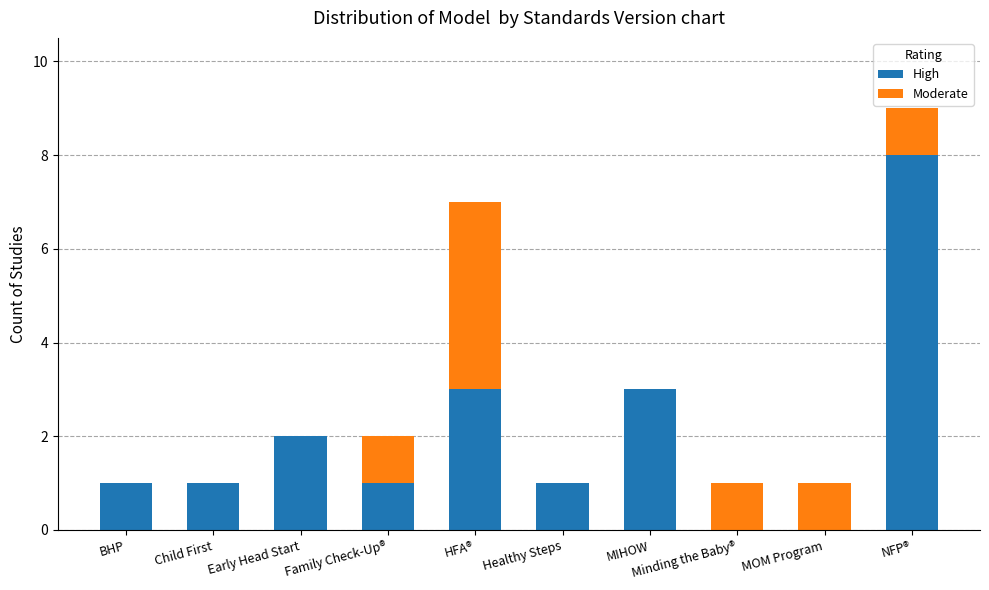

What is the maximum value for High?

8